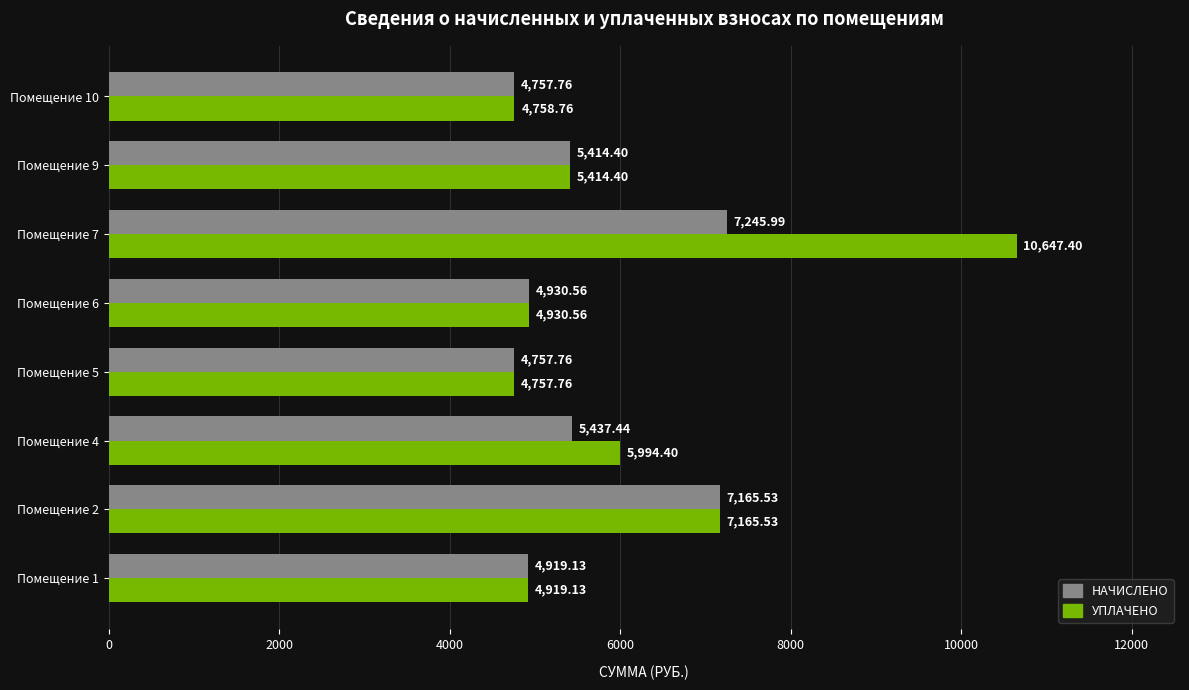

At which category is the sum across all series the highest?

Помещение 7